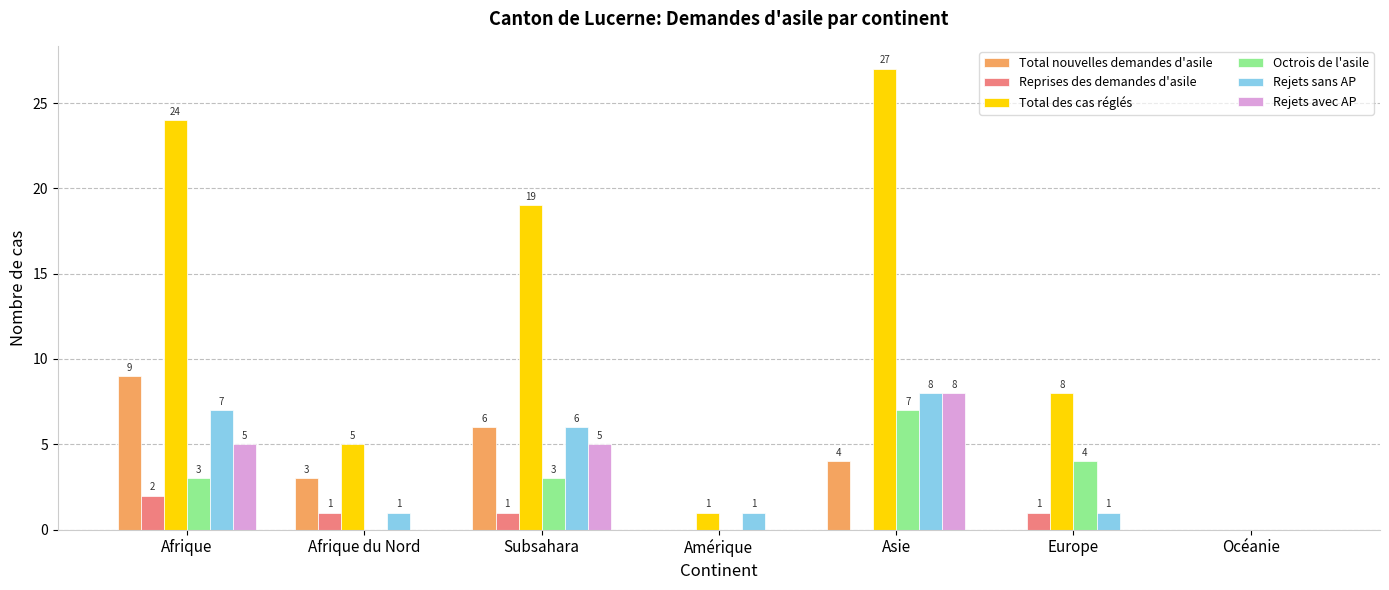

Is it true that Total nouvelles demandes d'asile equals 0 at Amérique?

True